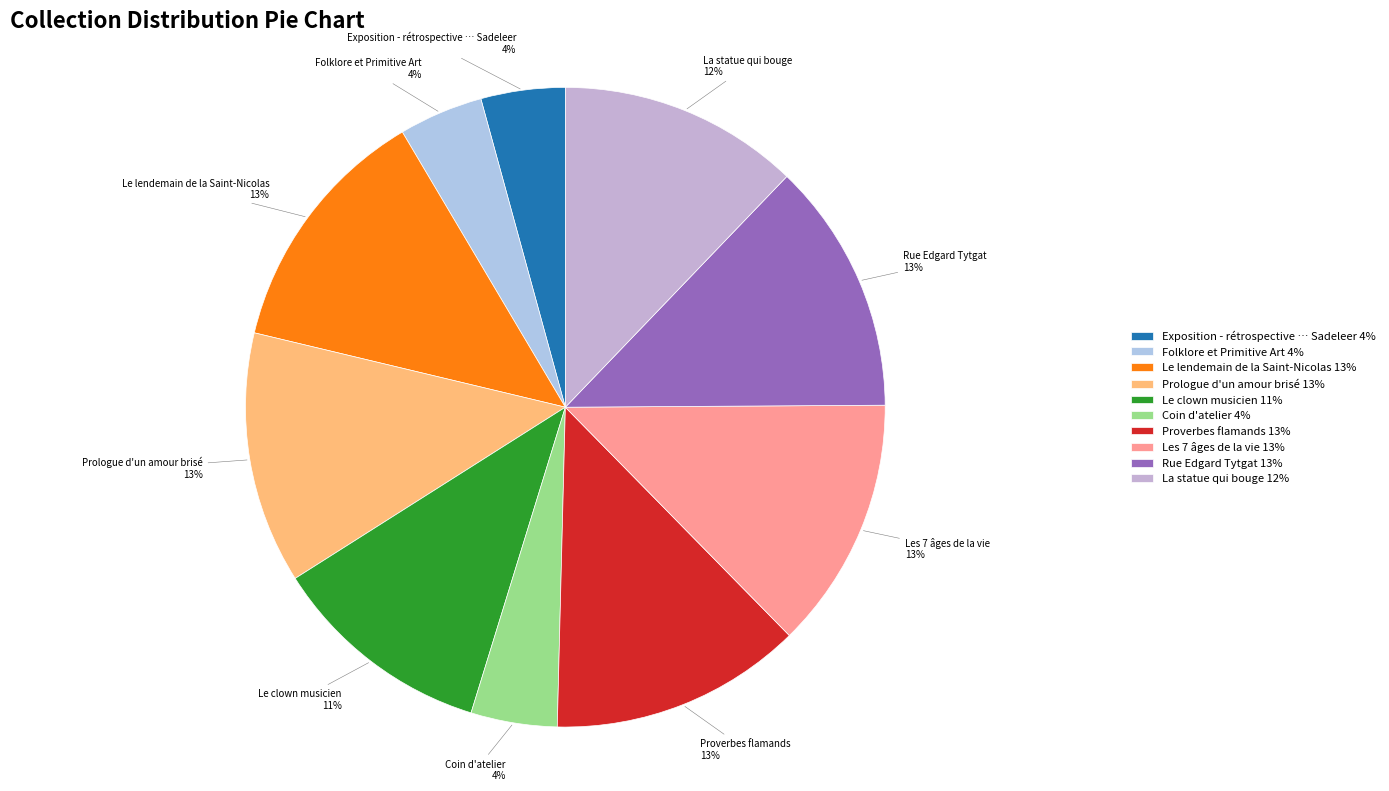

Is Le clown musicien the majority of the pie?

No